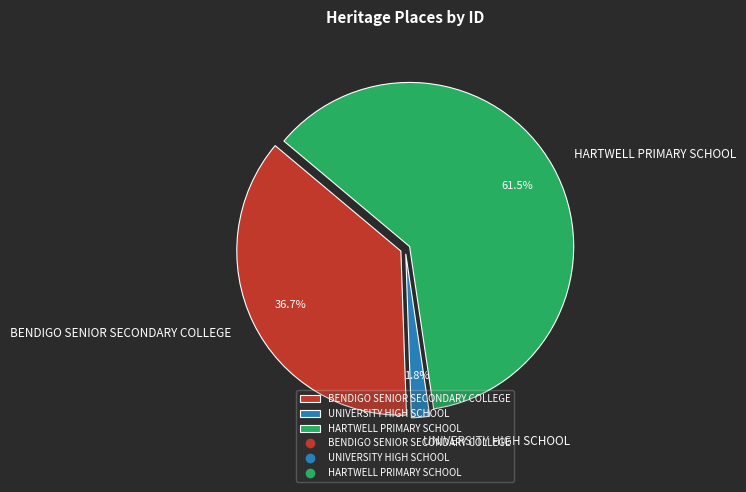

Rank the categories by value from highest to lowest.

HARTWELL PRIMARY SCHOOL, BENDIGO SENIOR SECONDARY COLLEGE, UNIVERSITY HIGH SCHOOL